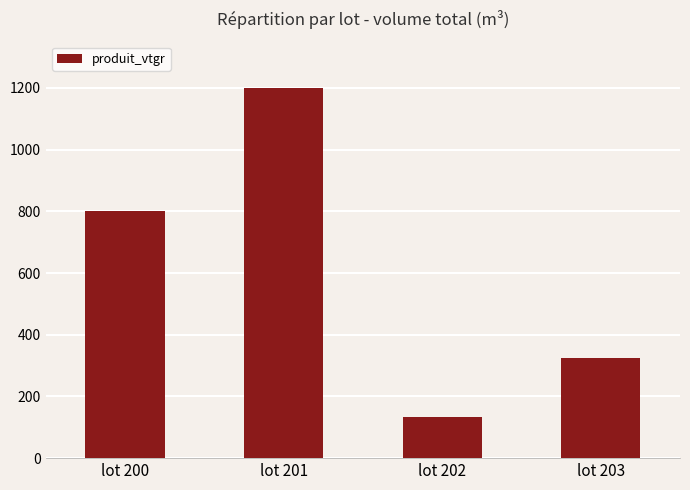

At which label does the data first exceed 800?

lot 200